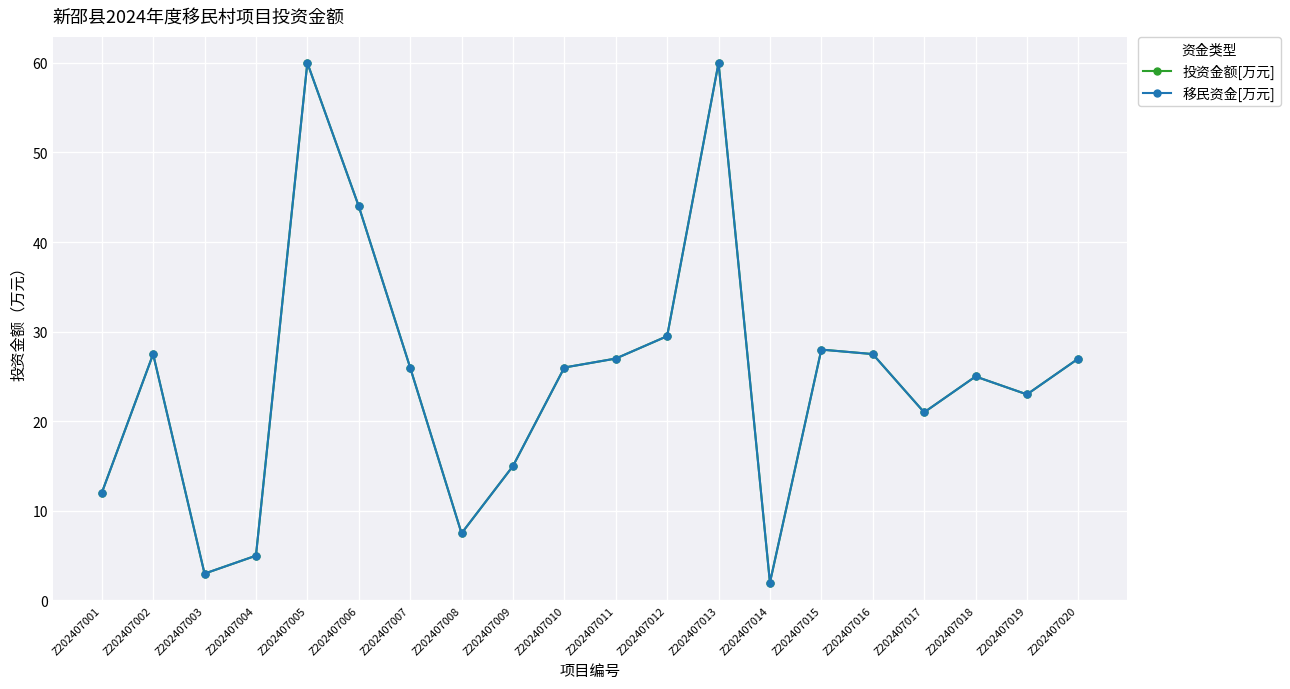

Which category has the highest value in the 移民资金[万元] series?

Z202407005